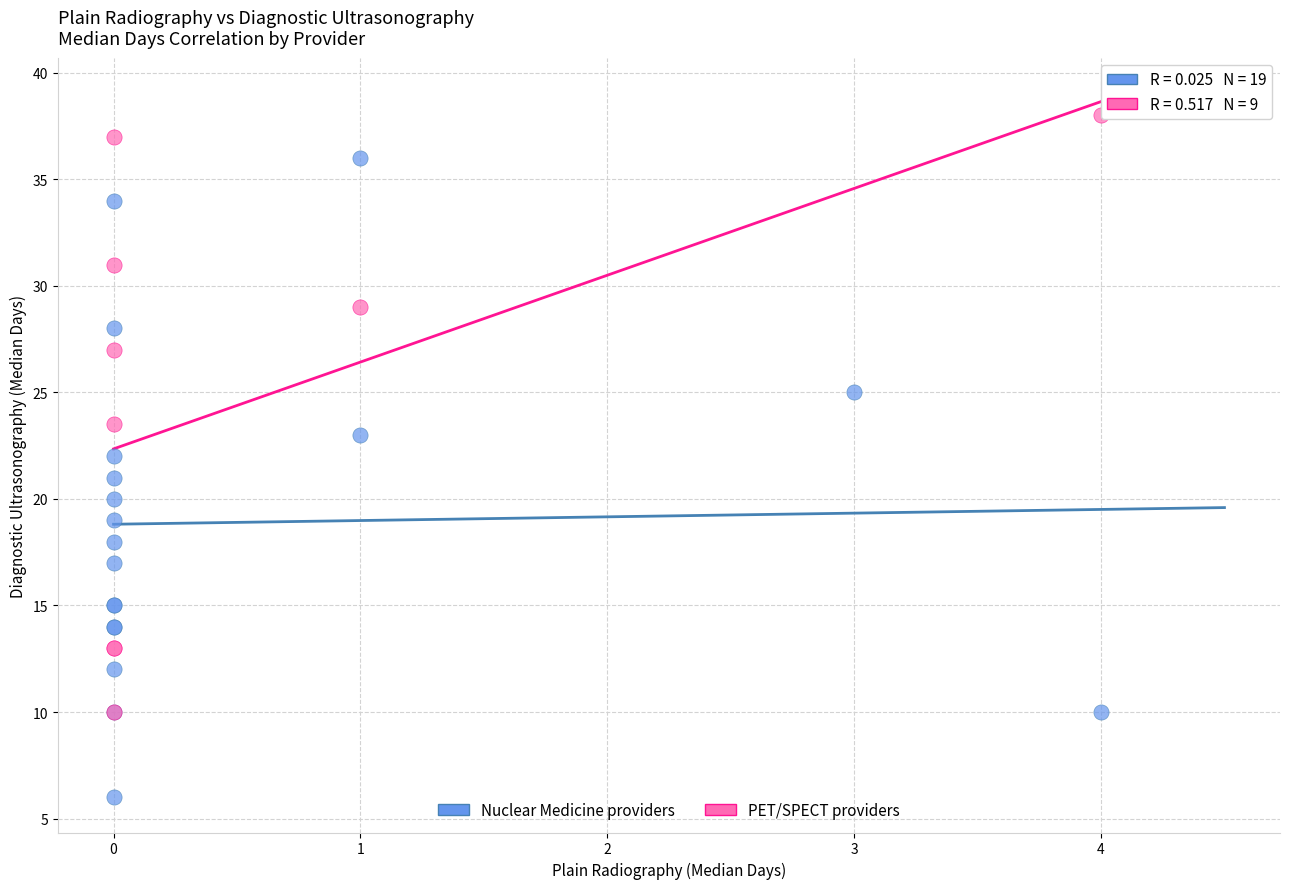

Which series reaches the maximum Y coordinate?

PET/SPECT providers